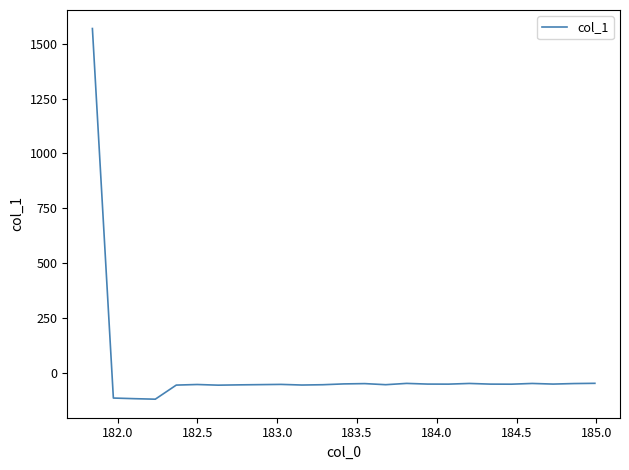

What is the smallest value displayed?

-120.6